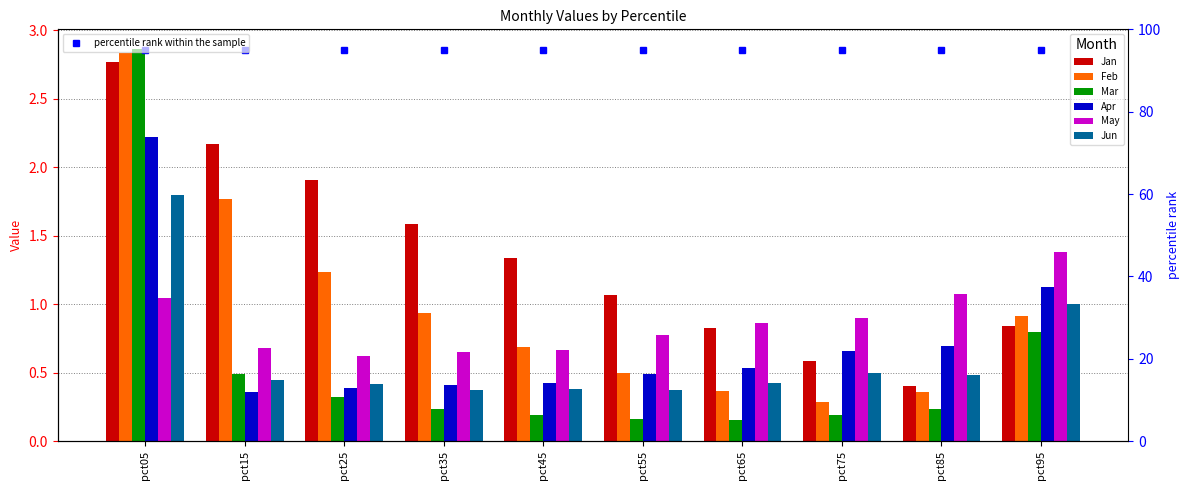

Between pct35 and pct15, which is larger?

pct15